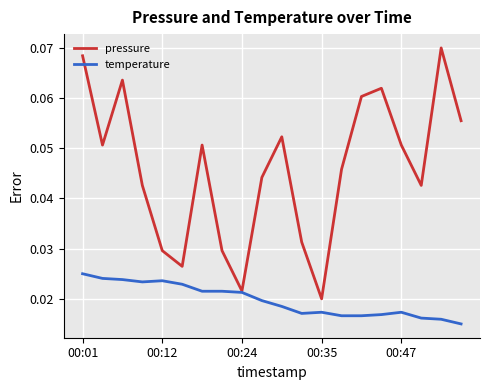

Which series has the largest total across all categories?

pressure